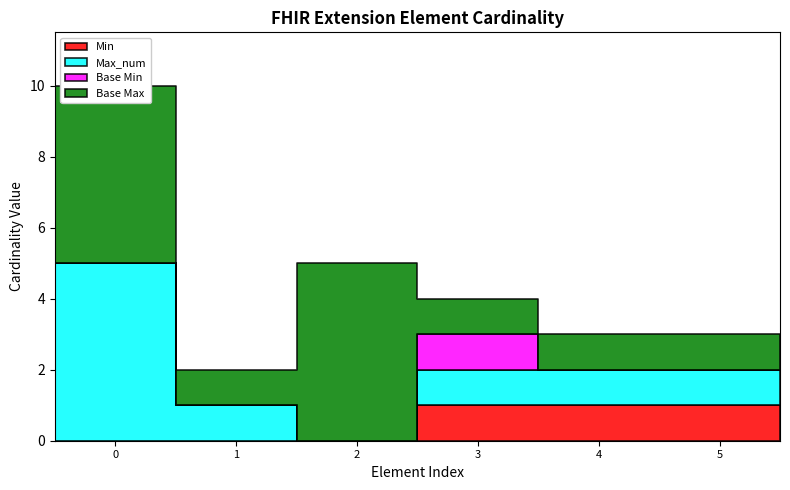

What is the lowest value of the Base Max series?

1